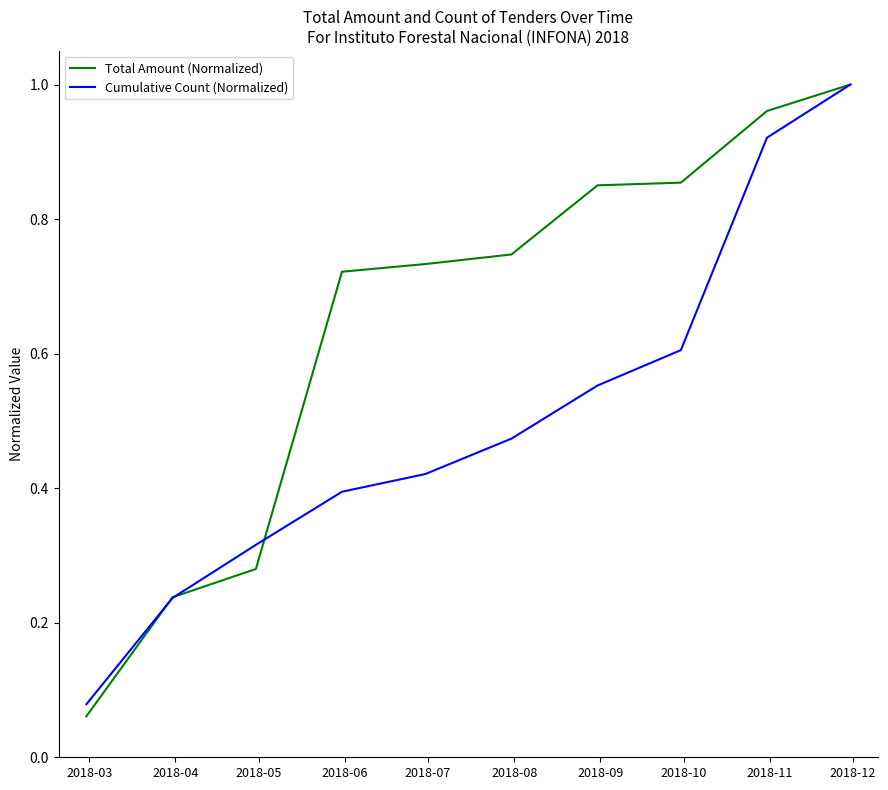

Which series has the largest total across all categories?

Total Amount (Normalized)